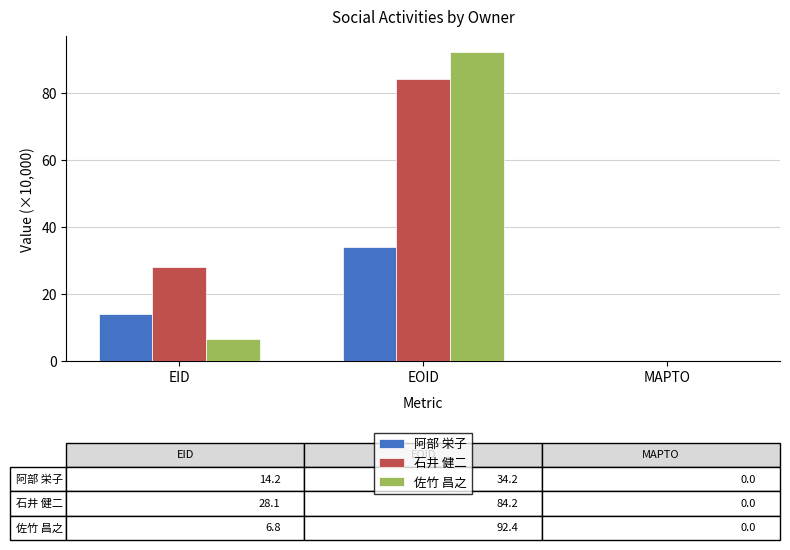

Which series has the largest total across all categories?

石井 健二